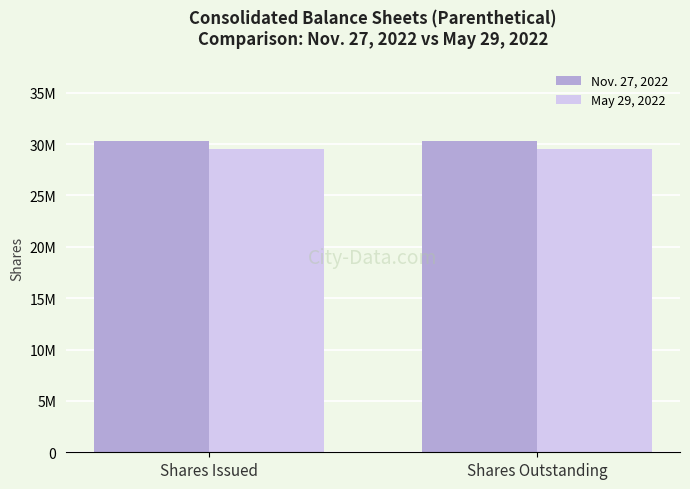

What are all the series names shown in the legend?

Nov. 27, 2022, May 29, 2022